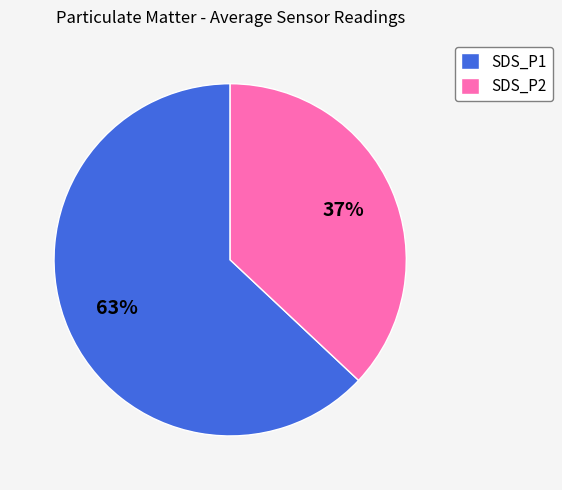

The SDS_P2 slice represents 27% of the pie. True or false?

False